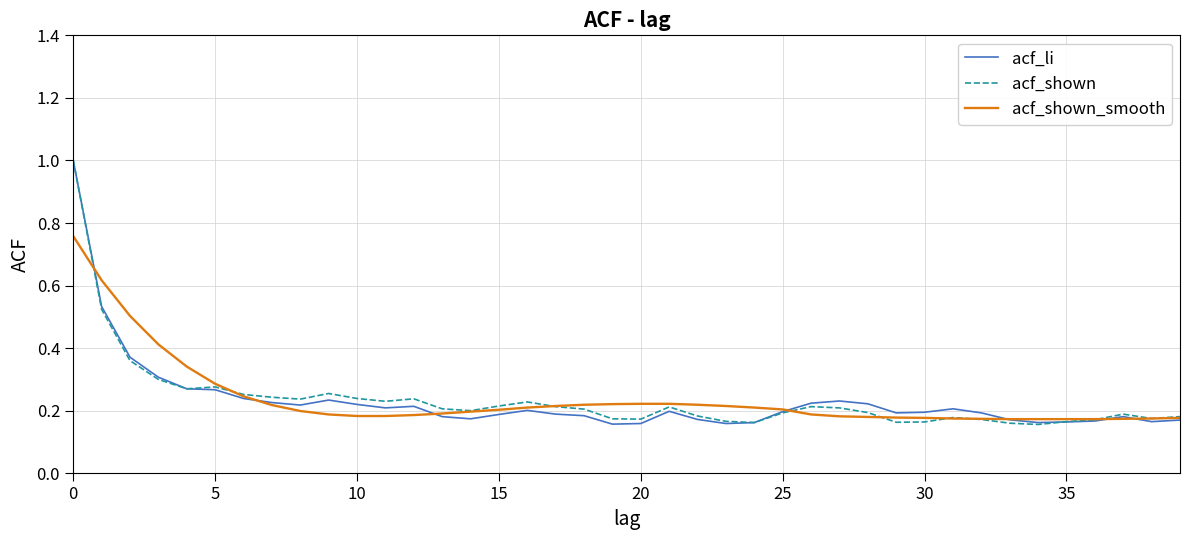

What is the greatest value displayed?

1.0